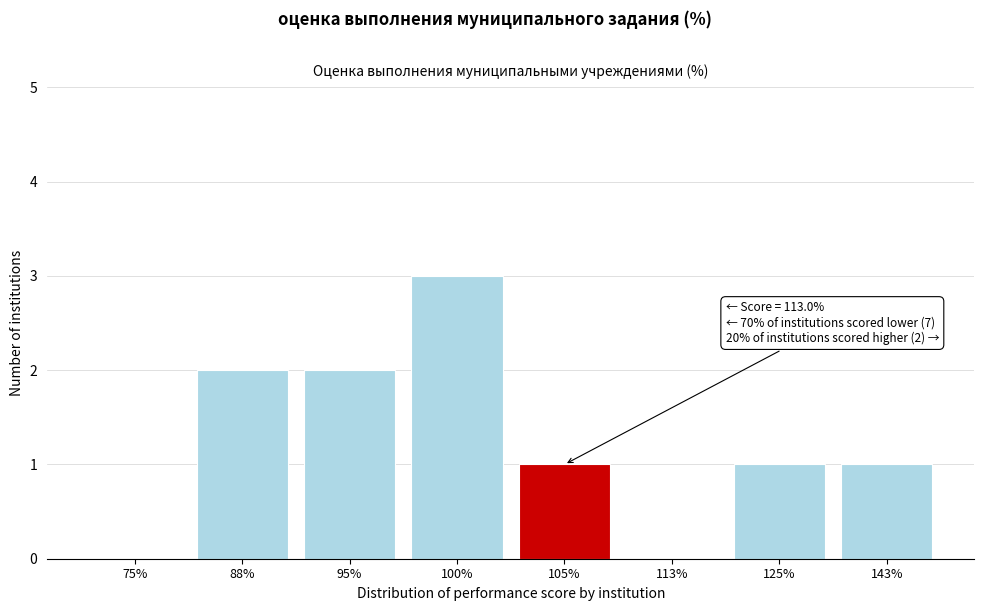

Reading left to right, extract all data points from this chart.

75%=0	88%=2	95%=2	100%=3	105%=1	113%=0	125%=1	143%=1